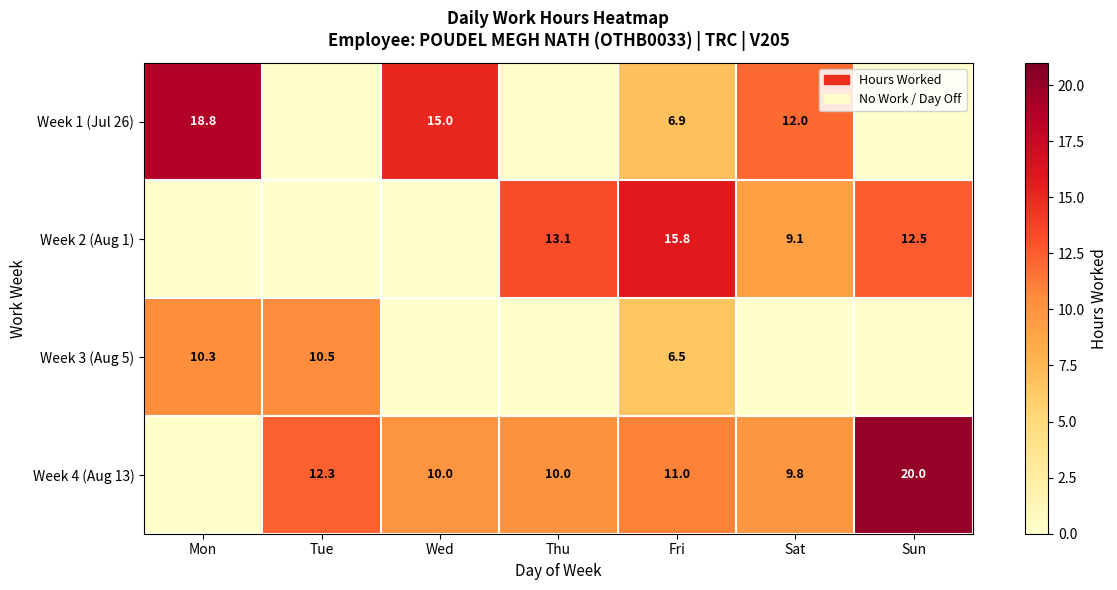

The Week 2 (Aug 1) series shows 3.5 at Sat. True or false?

False